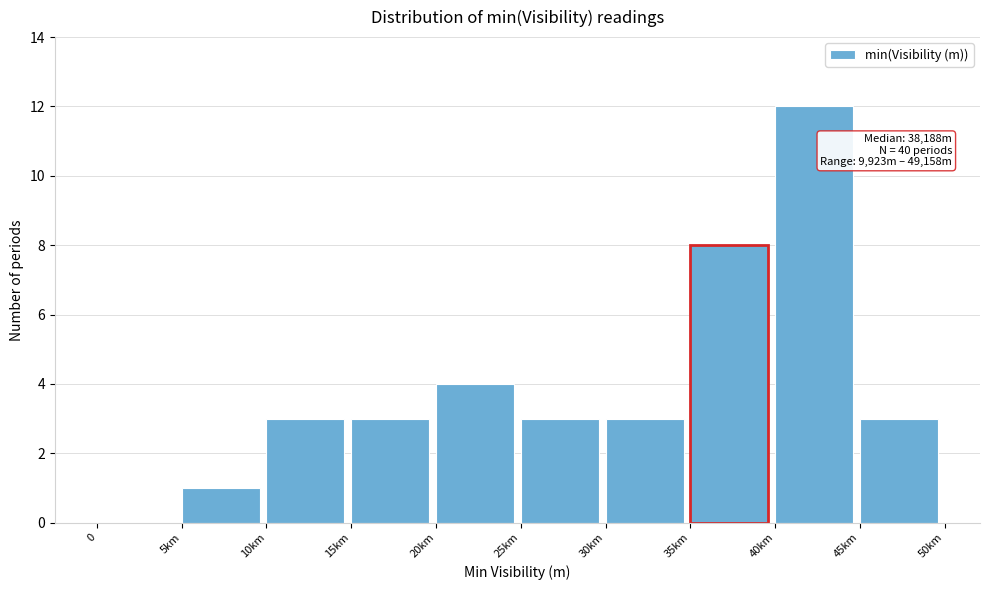

Reading left to right, list all the values displayed in this chart.

0=0	5km=1	10km=3	15km=3	20km=4	25km=3	30km=3	35km=8	40km=12	45km=3